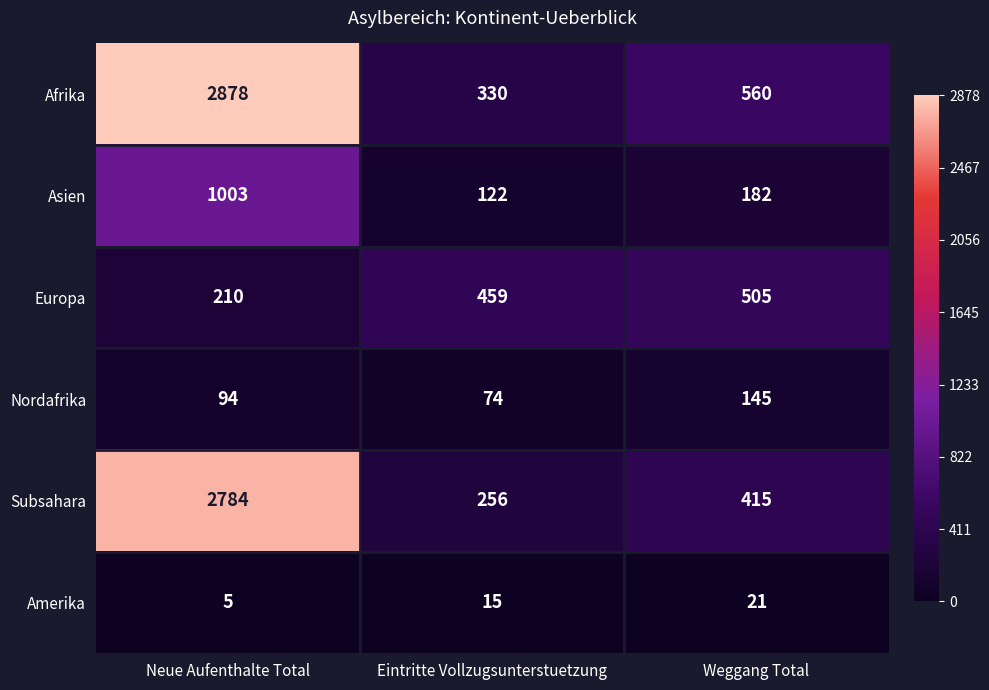

What is the average value of the Amerika series?

14